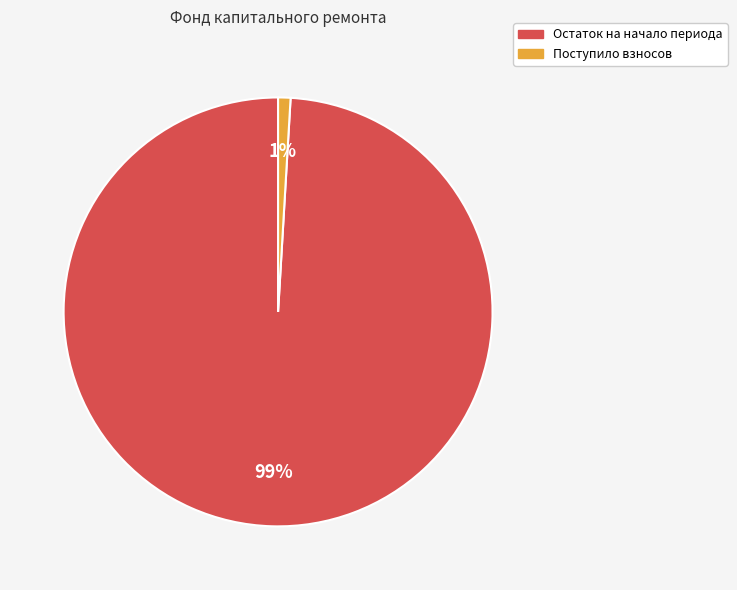

Does any single category account for the majority?

Yes